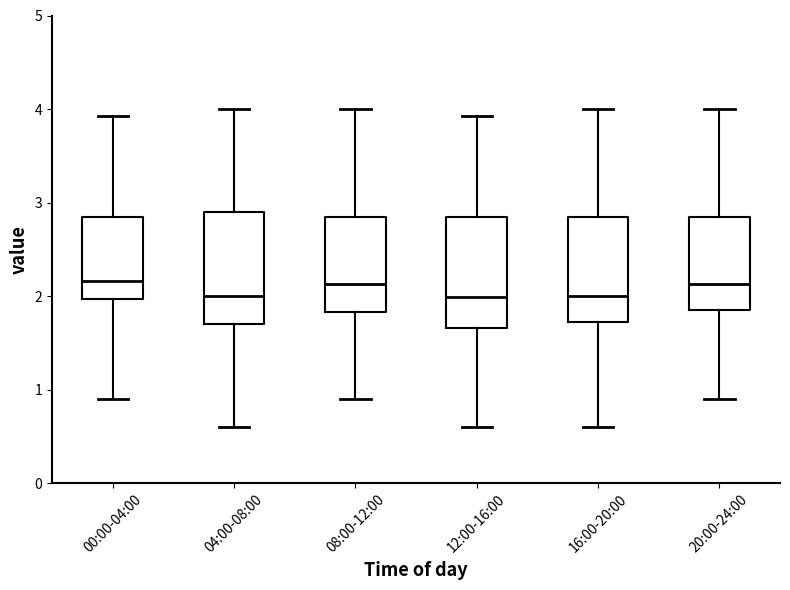

Reading left to right, read every box against the y-axis: the position of its median line, the range the box covers, and the ends of its whiskers. The values are not printed on the chart, so give them approximately, as read against the axis.

00:00-04:00: median 2.2, box 2.0 to 2.8, whiskers 0.9 to 3.9
04:00-08:00: median 2.0, box 1.7 to 2.9, whiskers 0.6 to 4.0
08:00-12:00: median 2.1, box 1.8 to 2.8, whiskers 0.9 to 4.0
12:00-16:00: median 2.0, box 1.7 to 2.8, whiskers 0.6 to 3.9
16:00-20:00: median 2.0, box 1.7 to 2.8, whiskers 0.6 to 4.0
20:00-24:00: median 2.1, box 1.9 to 2.8, whiskers 0.9 to 4.0